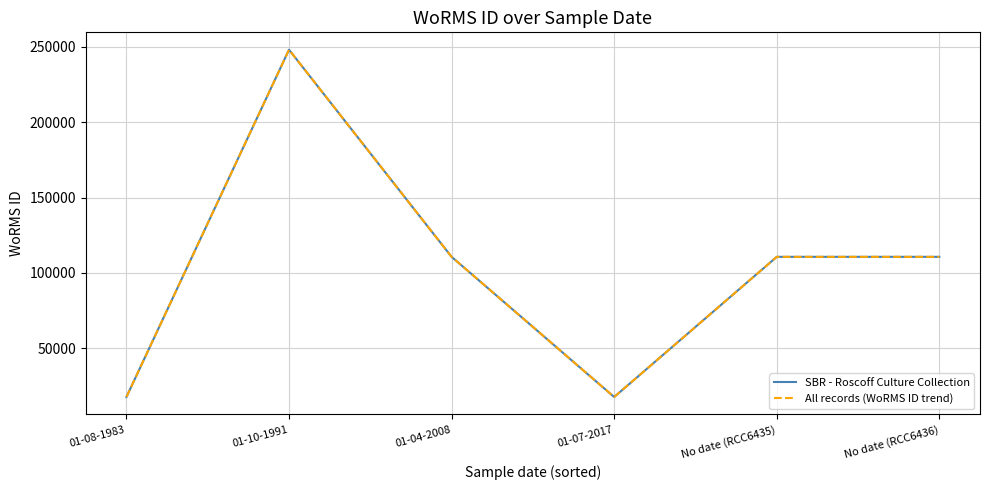

What is the difference between the maximum and minimum values in the SBR - Roscoff Culture Collection series?

230464